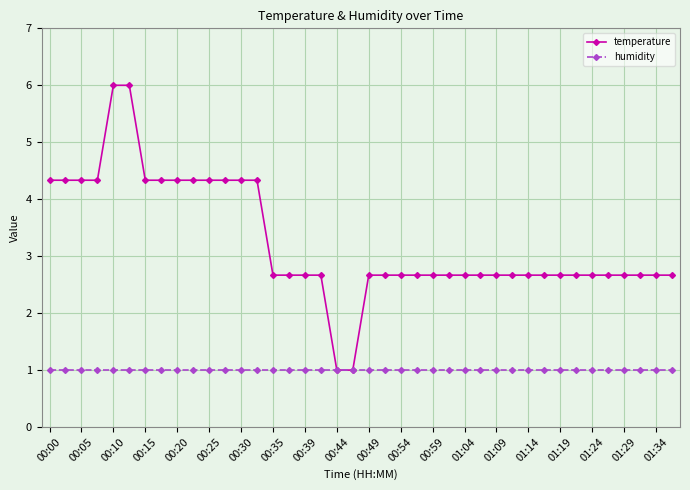

Which series has the largest total across all categories?

temperature